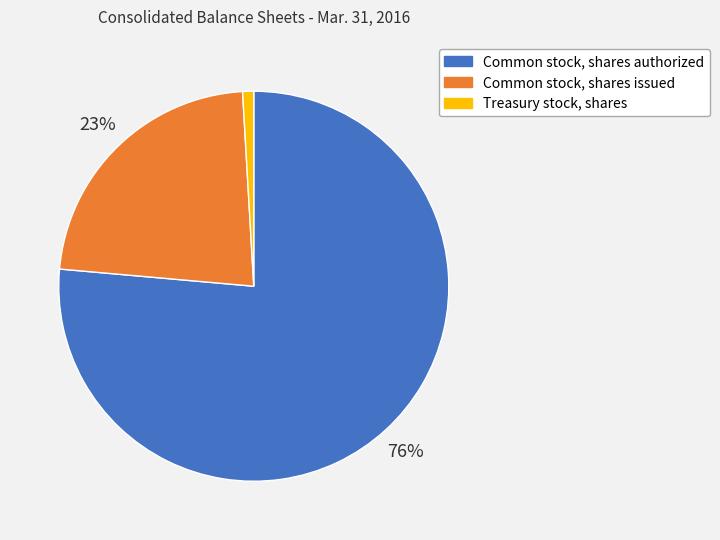

Is there any slice that represents more than half of the pie?

Yes